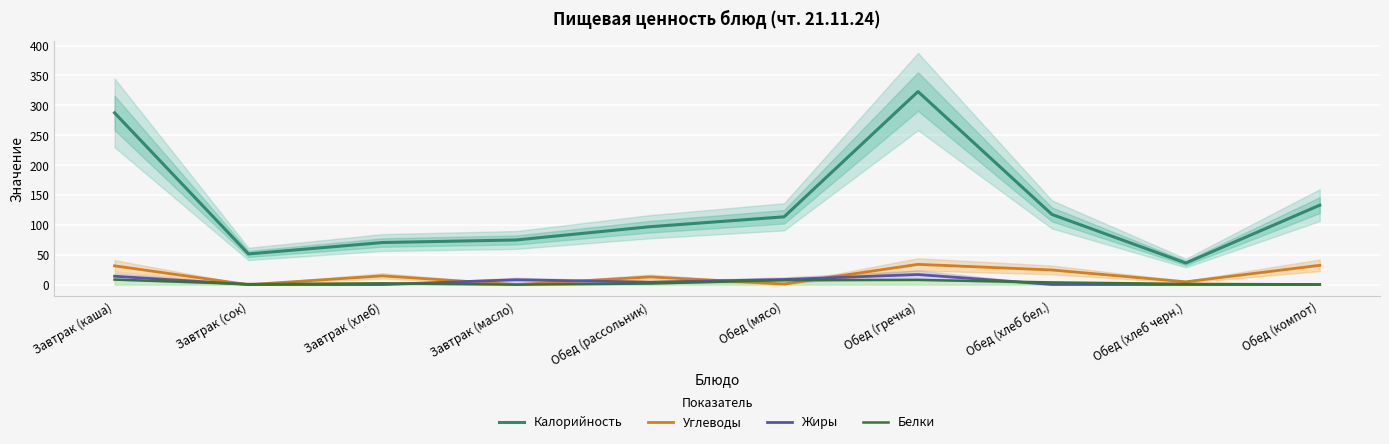

What position from the right is Обед (хлеб черн.)?

2